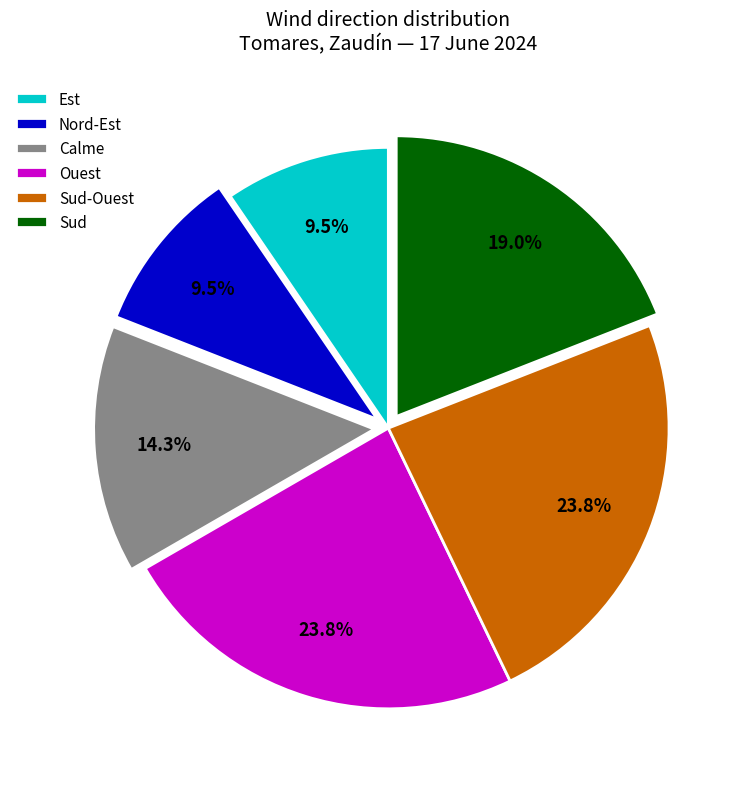

Does any single category account for the majority?

No